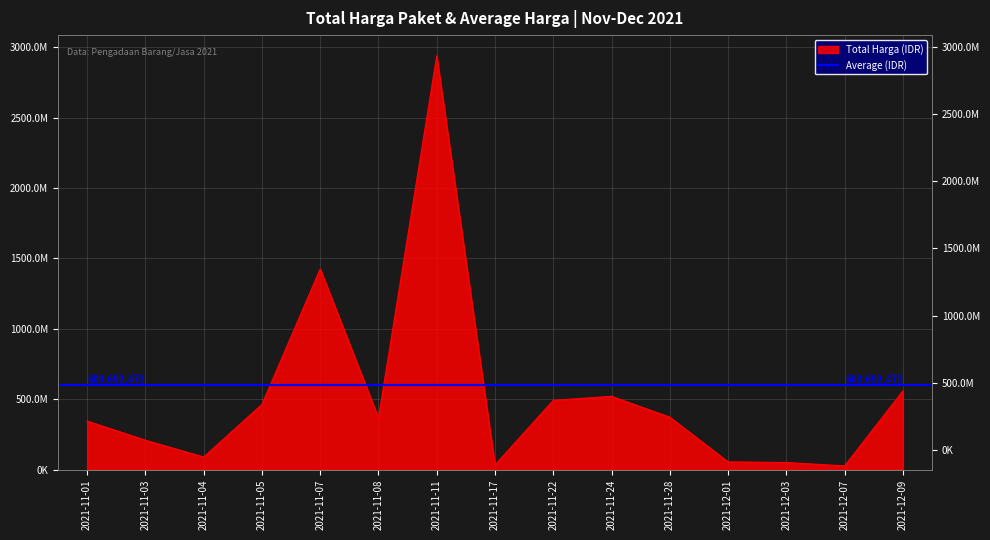

Which label corresponds to the largest value in the chart?

2021-11-11